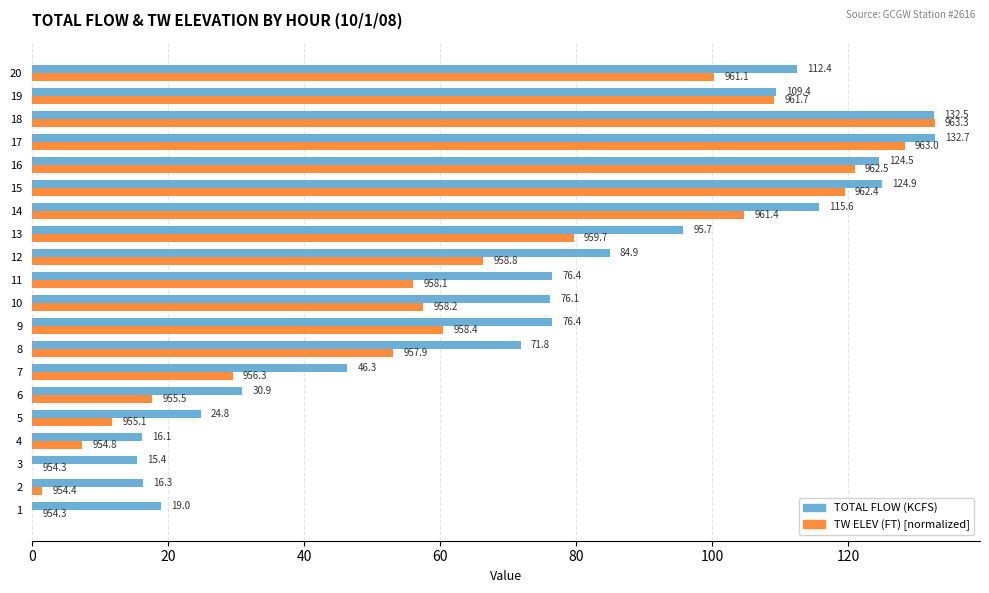

Where is TW ELEV (FT) [normalized] nearest to the value 66?

12